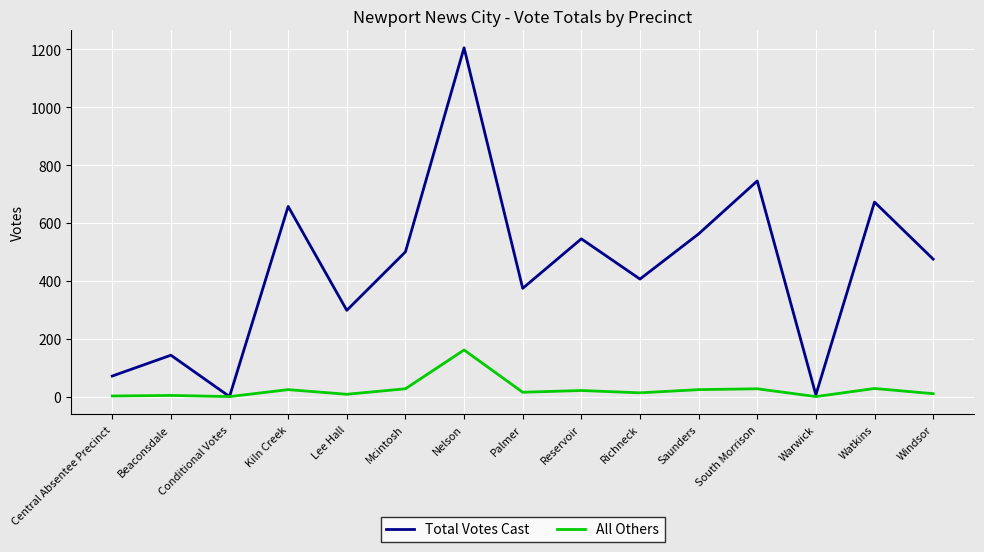

Count the number of categories in the chart.

15